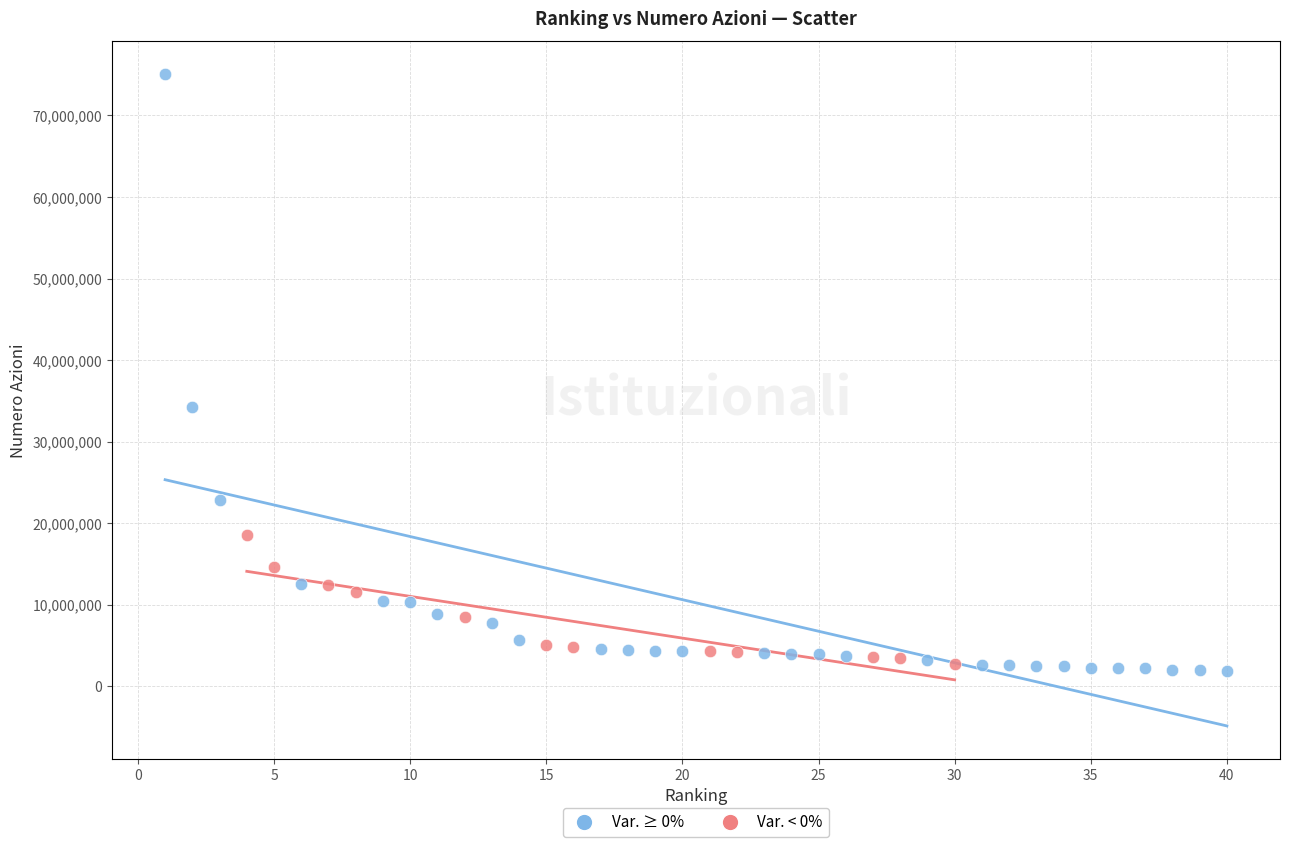

Which series has the largest Y range (max minus min)?

Var. ≥ 0%